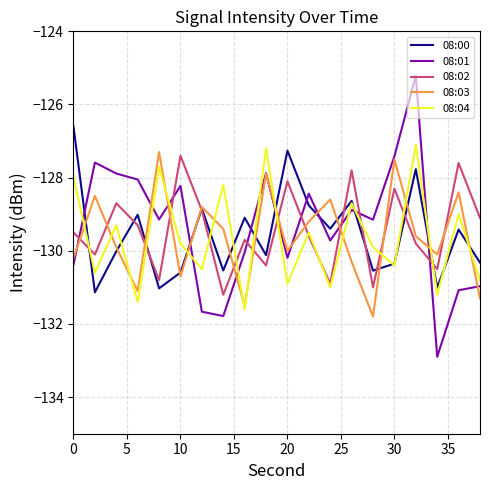

Is this an area chart (filled region under the line)?

No